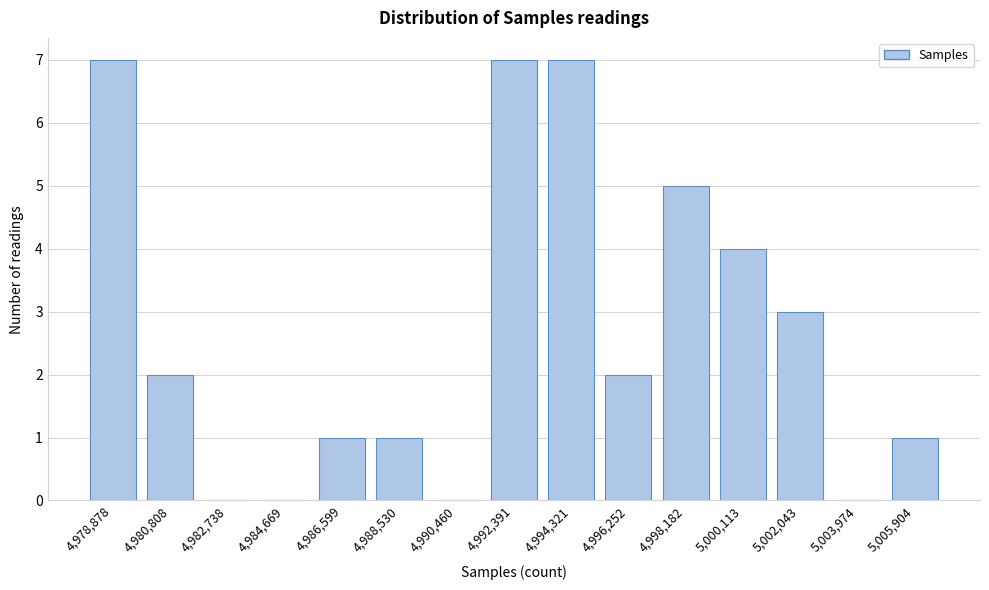

Reading left to right, list all the values displayed in this chart.

4,978,878=7	4,980,808=2	4,982,738=0	4,984,669=0	4,986,599=1	4,988,530=1	4,990,460=0	4,992,391=7	4,994,321=7	4,996,252=2	4,998,182=5	5,000,113=4	5,002,043=3	5,003,974=0	5,005,904=1